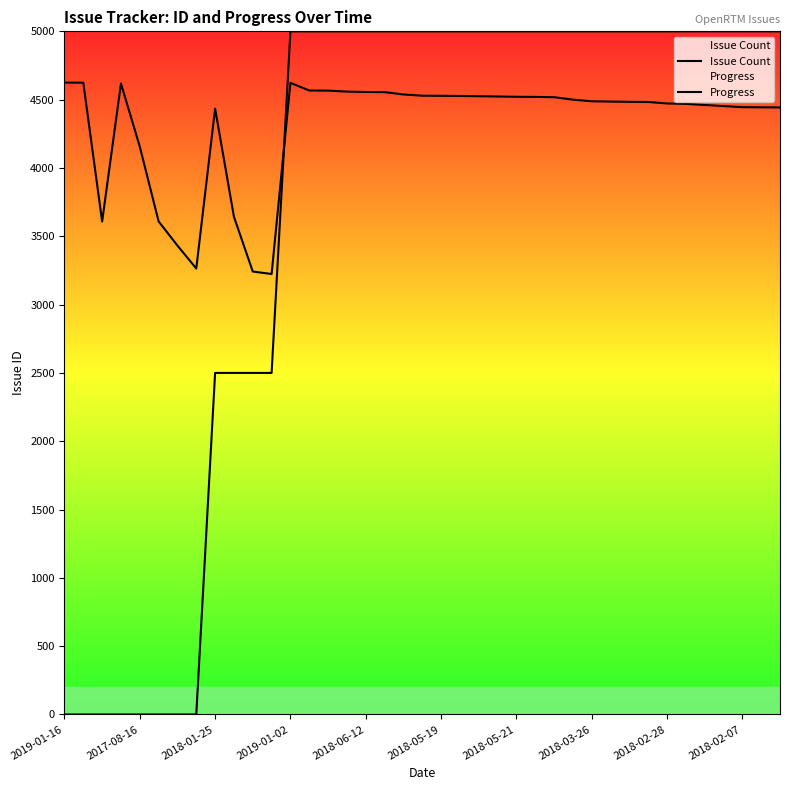

At which label does Issue Count first exceed 4488?

2019-01-16